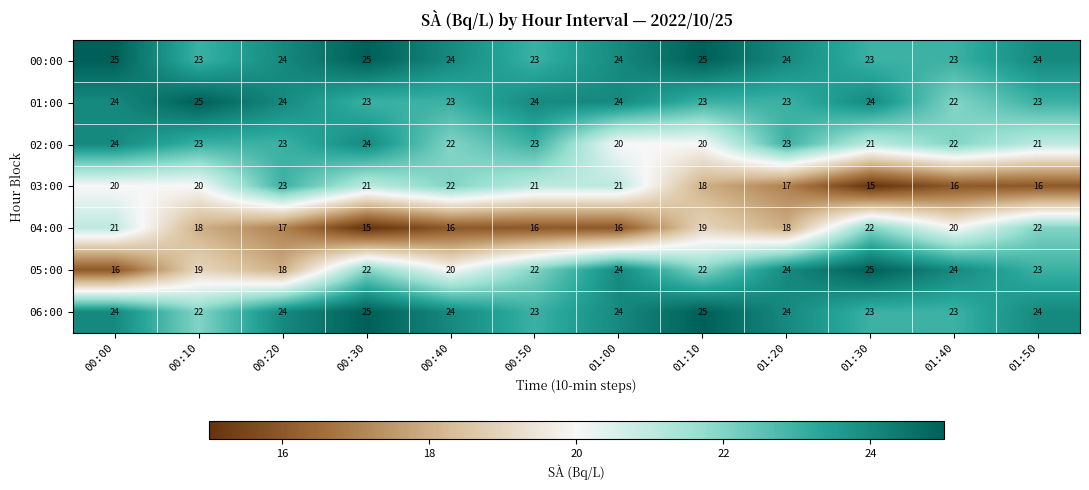

What is the greatest value displayed?

25